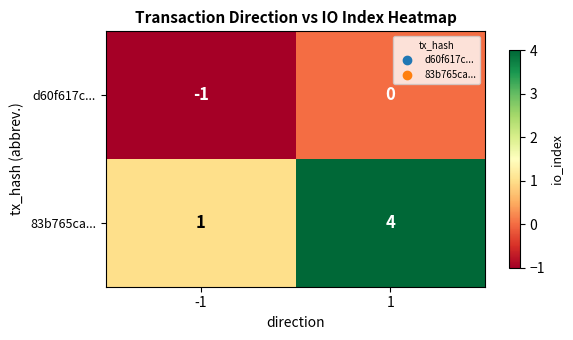

At which category is the sum across all series the highest?

1